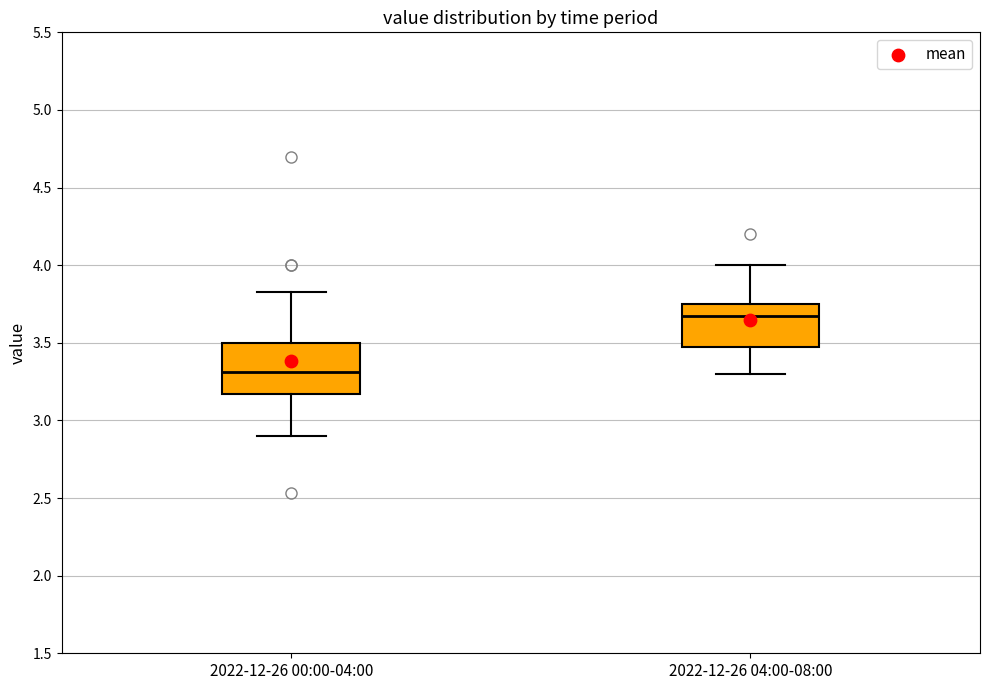

Reading left to right, transcribe this box plot: for each box, give where its median line is, the range the box spans, and where its two whiskers end, as read against the y-axis. The values are not printed on the chart, so give them approximately, as read against the axis.

2022-12-26 00:00-04:00: median 3.30, box 3.15 to 3.50, whiskers 2.90 to 3.85
2022-12-26 04:00-08:00: median 3.65, box 3.50 to 3.75, whiskers 3.30 to 4.00